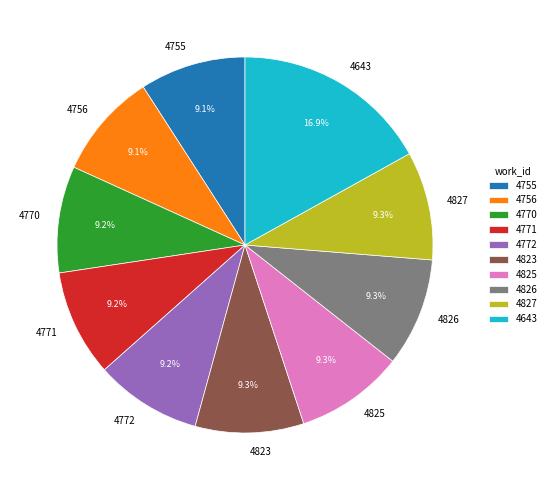

True or false: 4826 accounts for 9% of the total.

True